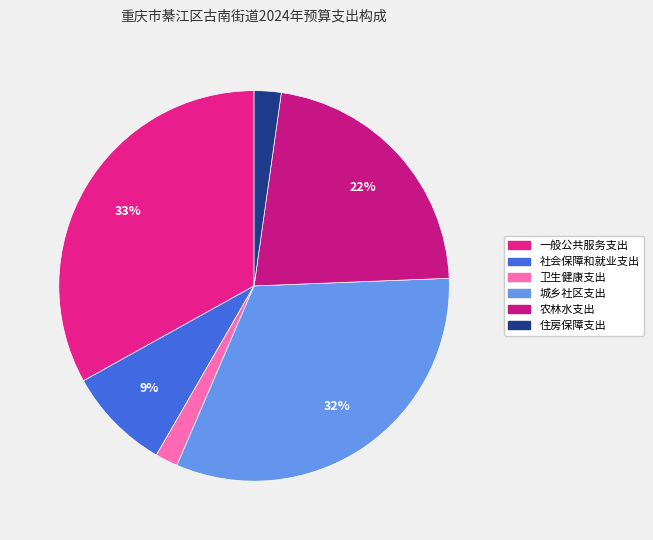

Rank the categories by value from lowest to highest.

卫生健康支出, 住房保障支出, 社会保障和就业支出, 农林水支出, 城乡社区支出, 一般公共服务支出